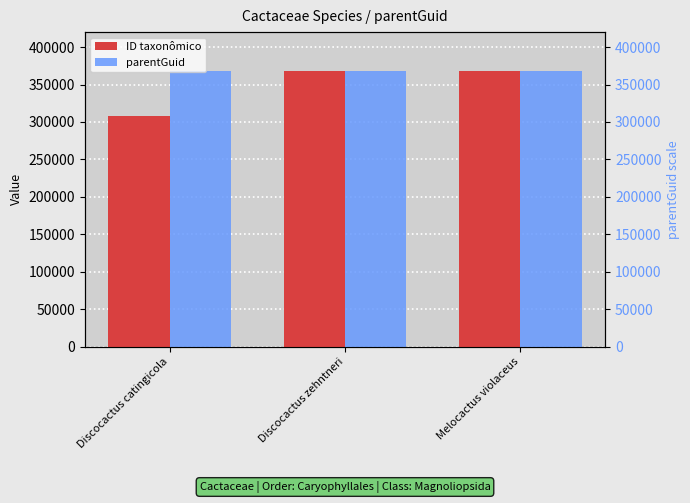

List the series in order of their peak value, lowest first.

parentGuid, ID taxonômico